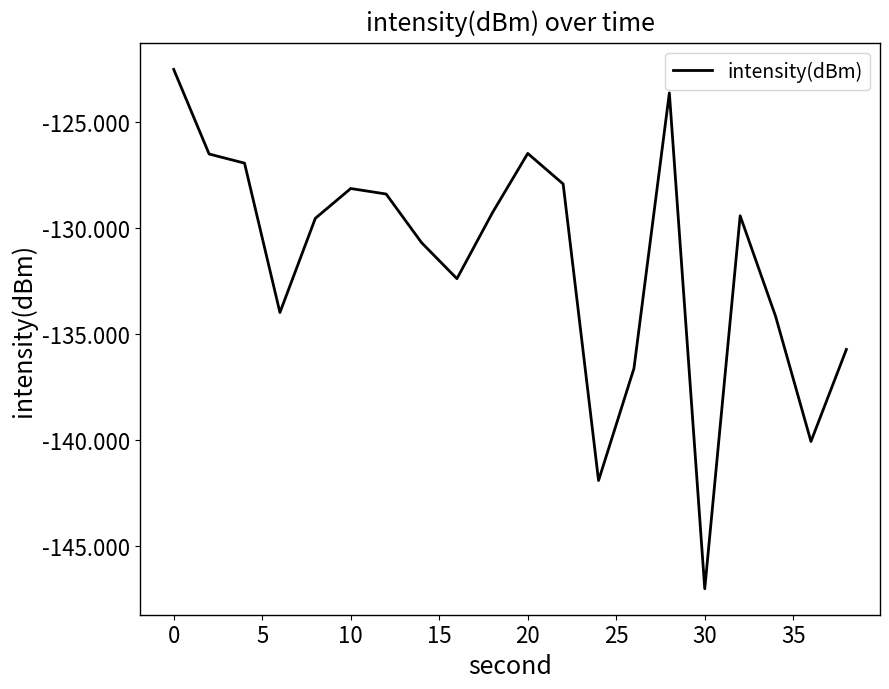

What is the minimum value shown in the chart?

-147.0